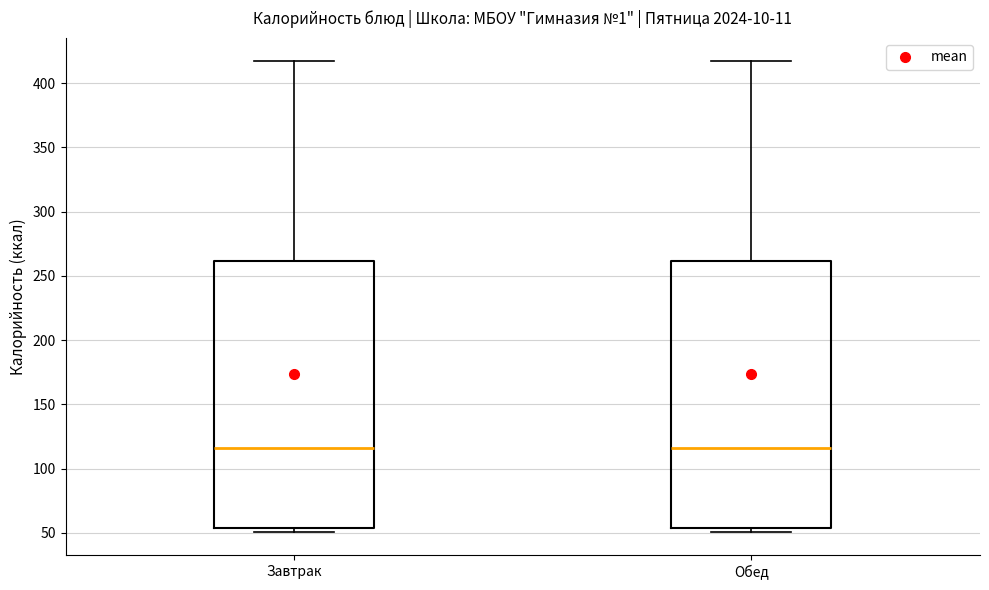

Where is the lower edge of the box for Обед on the y-axis? The values are not printed on the chart, so give them approximately, as read against the axis.

55